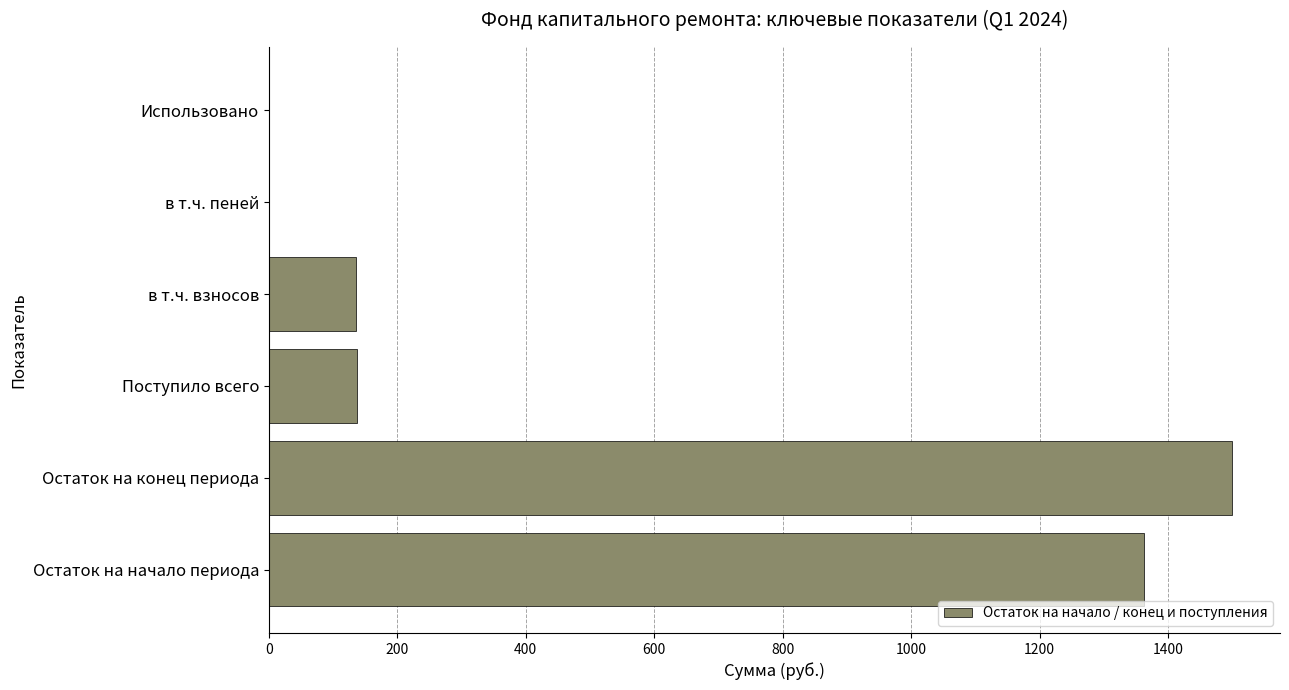

What is the sum of all values?

3135.0